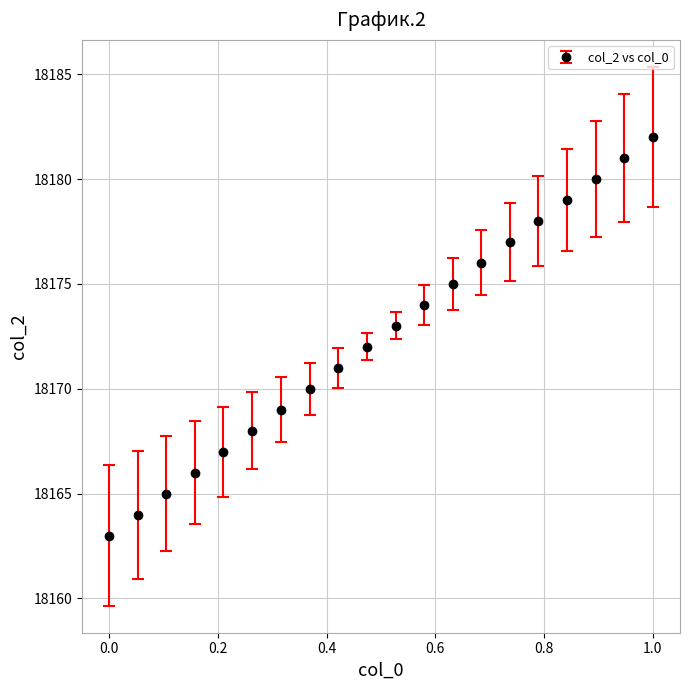

What is the value of the 15th point from the left?

18177